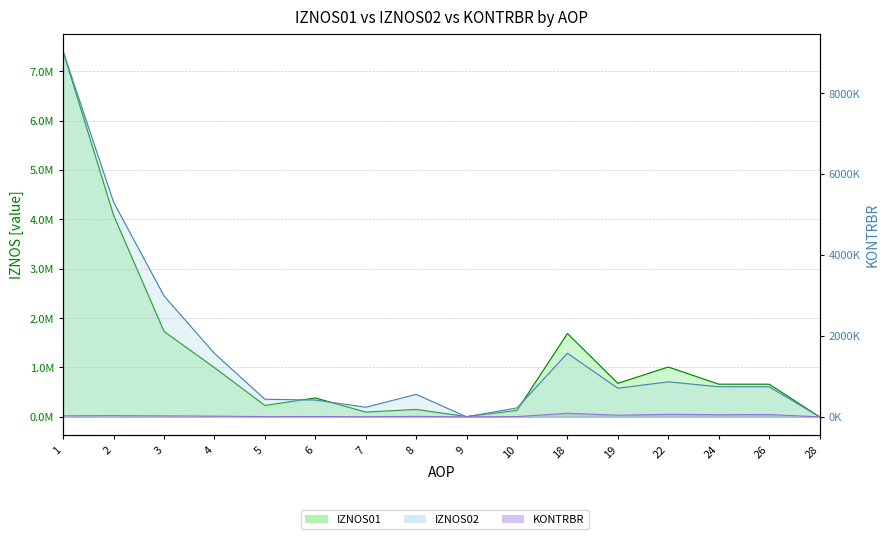

Rank the categories by IZNOS02 value from highest to lowest.

1, 2, 3, 18, 4, 22, 24, 26, 19, 8, 5, 6, 7, 10, 28, 9